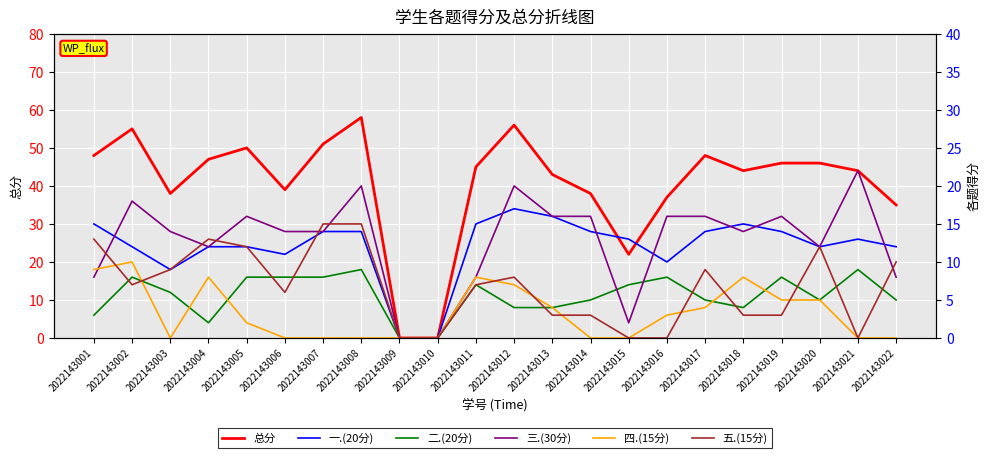

Is the value of 五.(15分) at 2022143002 greater than the value of 一.(20分) at 2022143021?

No